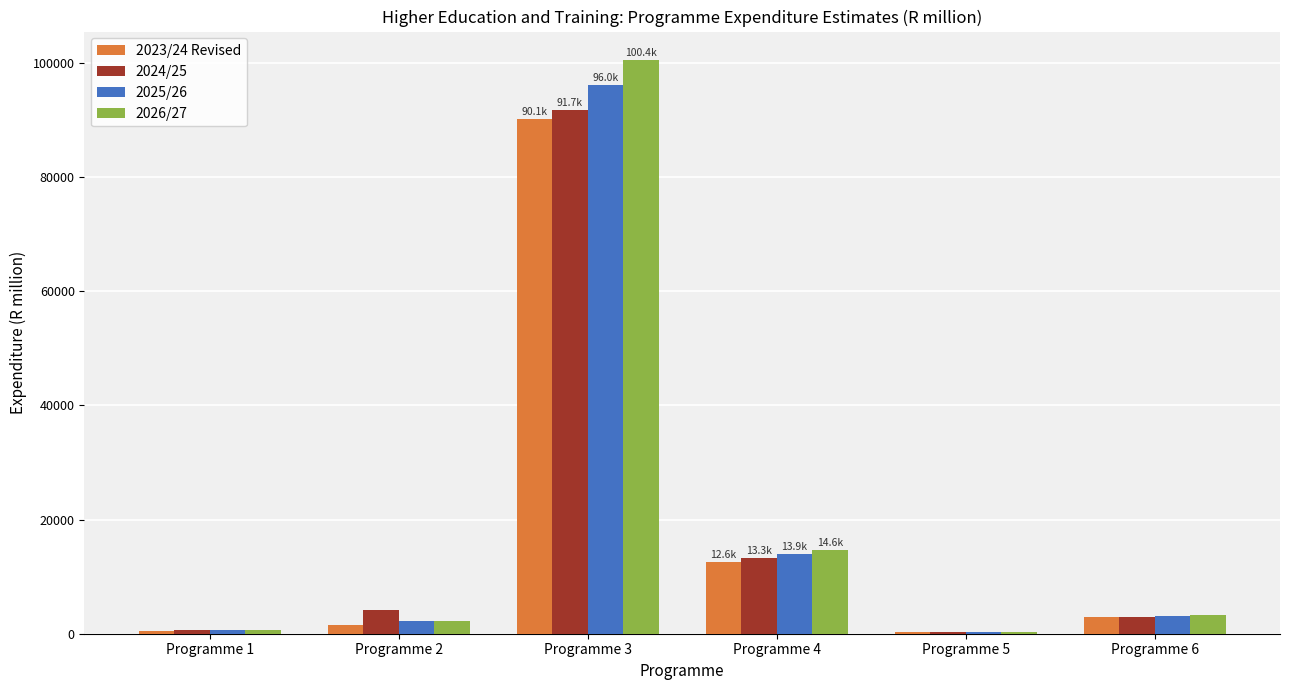

What is the sum of all 2025/26 values?

116245.4